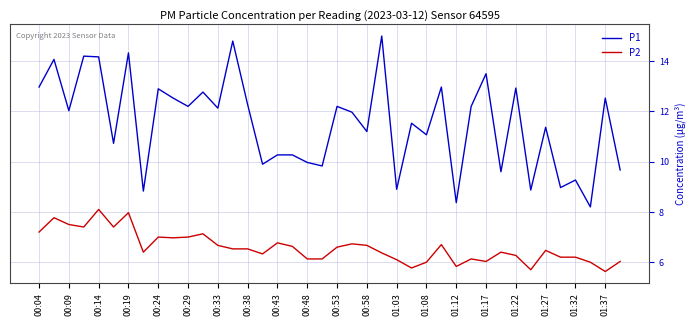

True or false: P1 and P2 intersect in this chart.

False